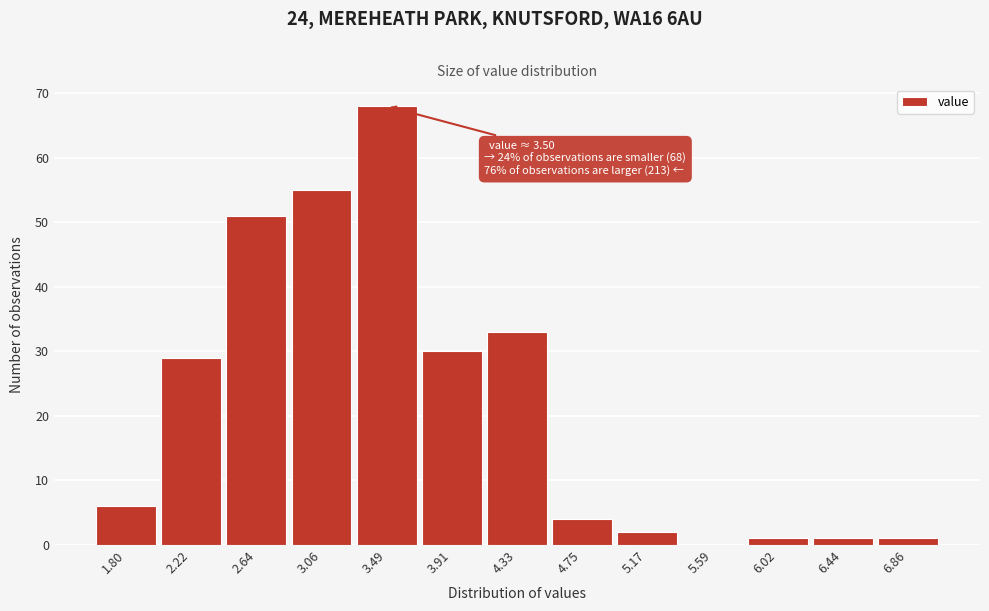

Reading left to right, list all the values displayed in this chart.

1.80=6	2.22=29	2.64=51	3.06=55	3.49=68	3.91=30	4.33=33	4.75=4	5.17=2	5.59=0	6.02=1	6.44=1	6.86=1